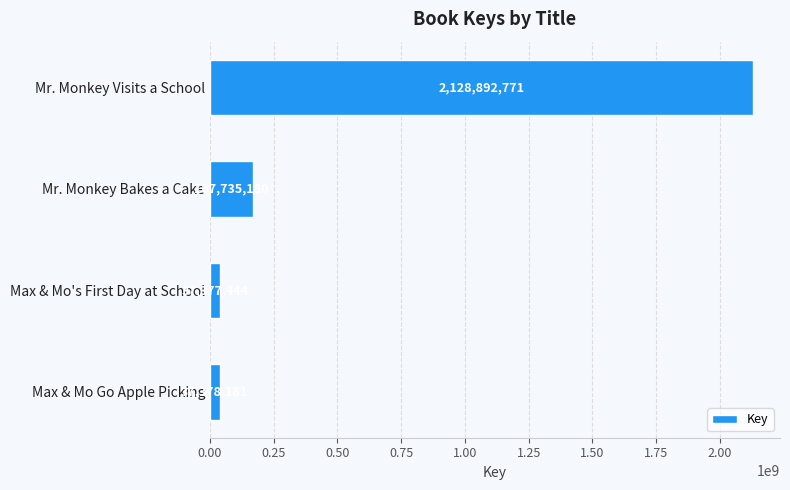

Between Mr. Monkey Bakes a Cake and Max & Mo Go Apple Picking, which is larger?

Mr. Monkey Bakes a Cake